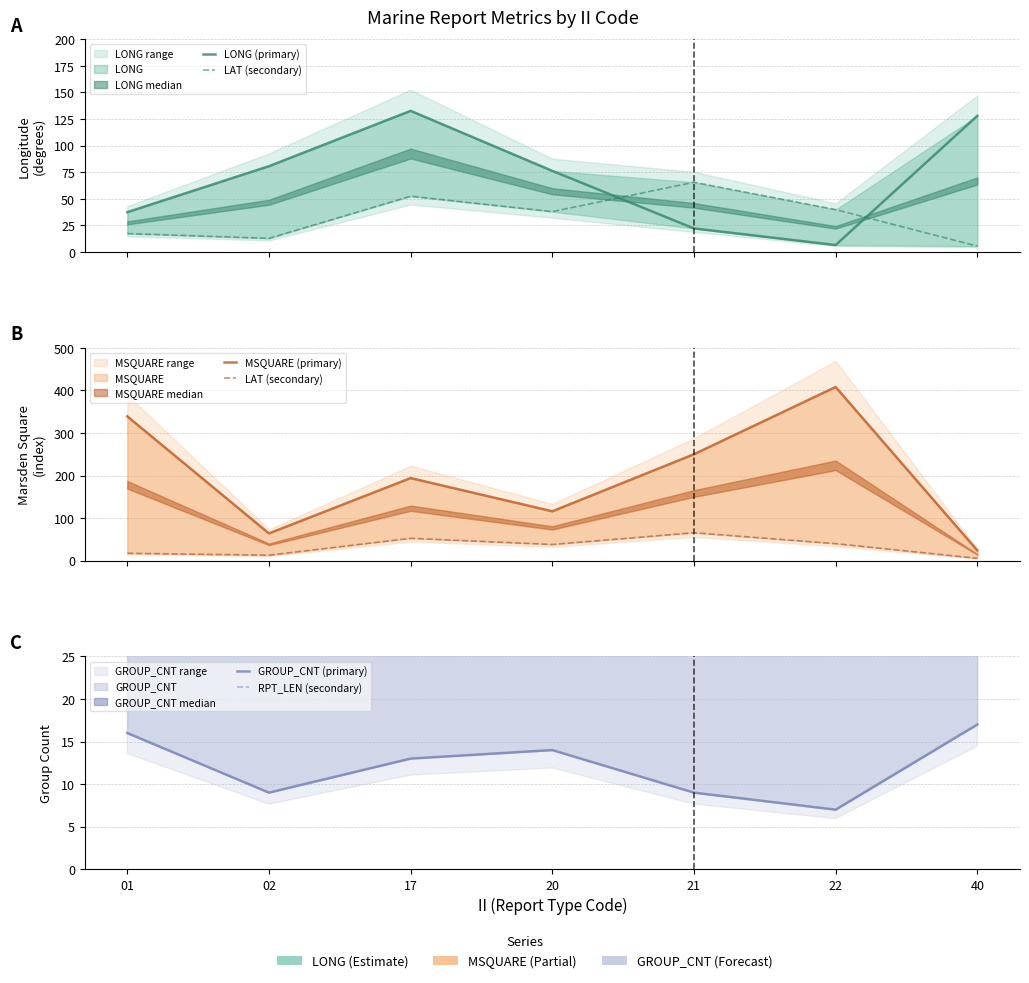

How many categories are shown in the chart?

7